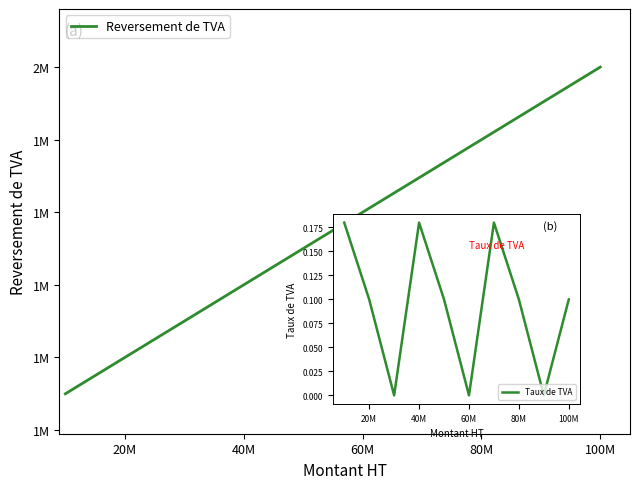

Does the chart have visible grid lines?

No